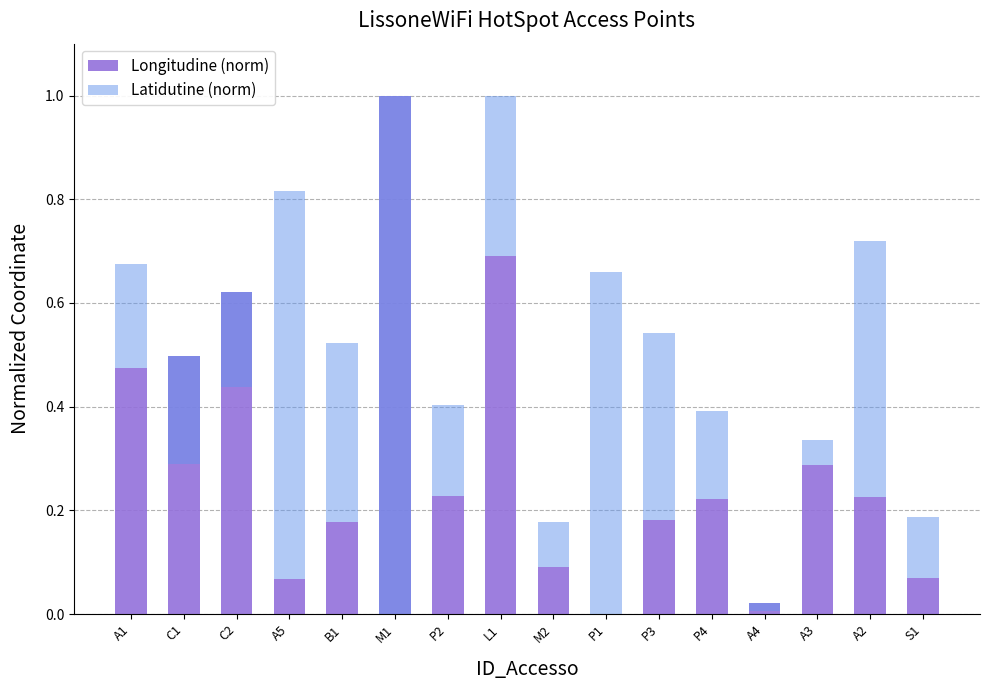

The Latidutine (norm) series shows 0.7 at P1. True or false?

True